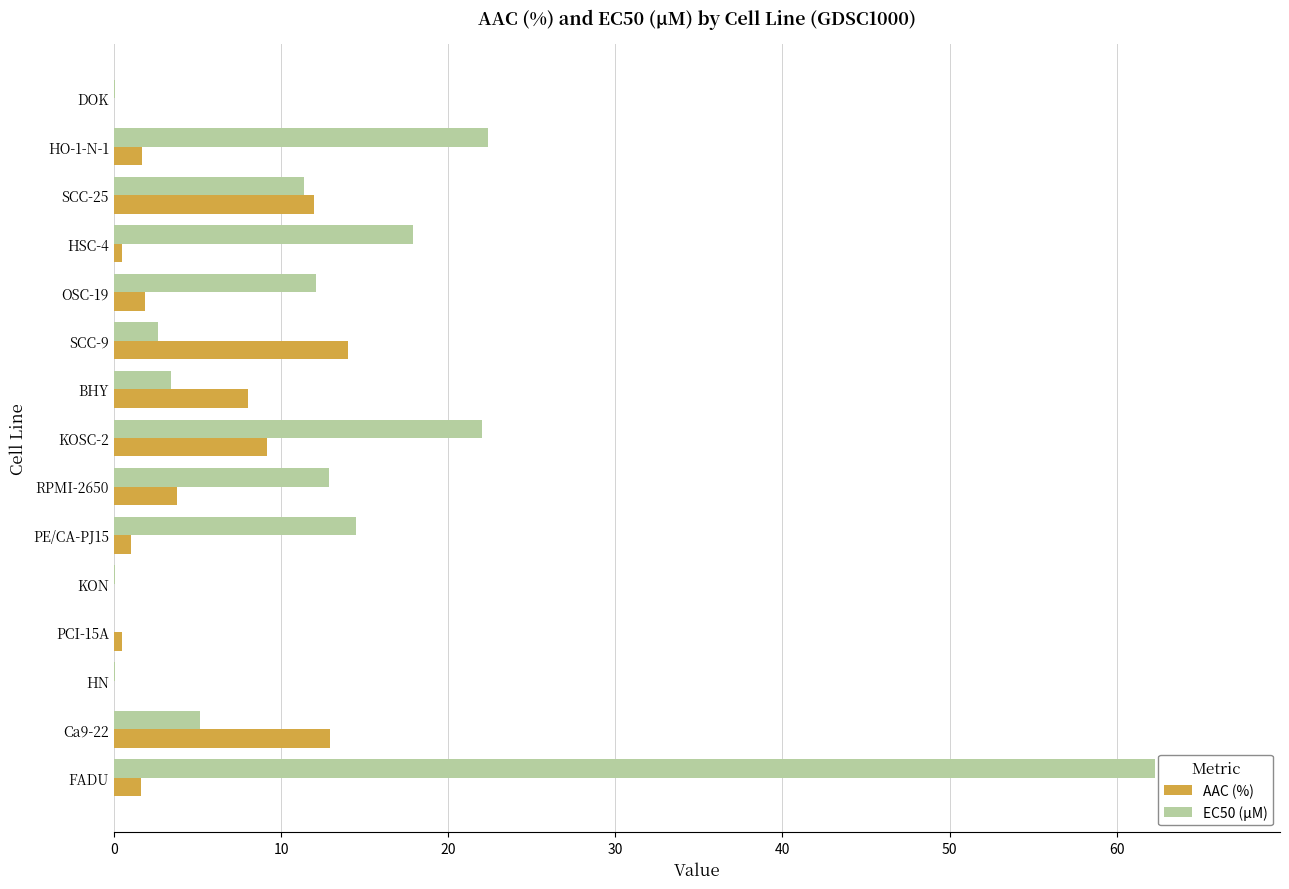

What are all the series names shown in the legend?

AAC (%), EC50 (µM)